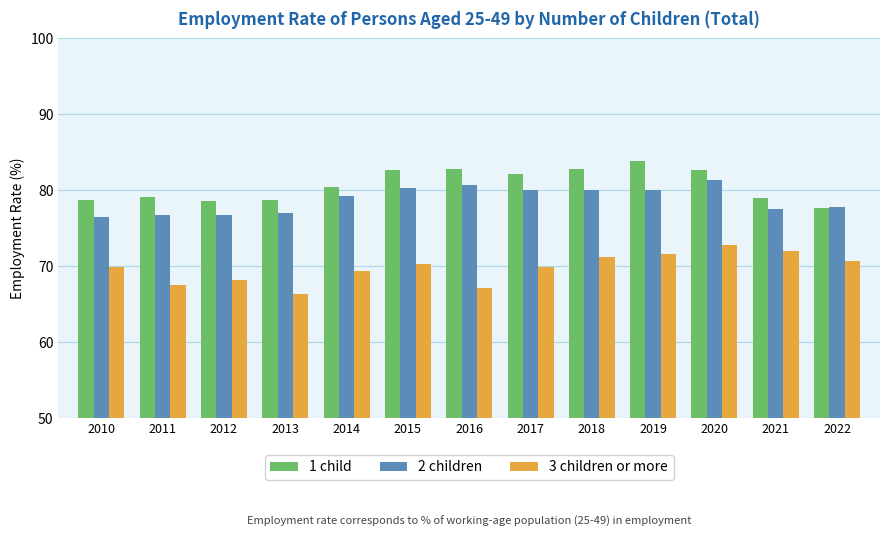

Is the value of 2 children at 2013 greater than the value of 3 children or more at 2013?

Yes